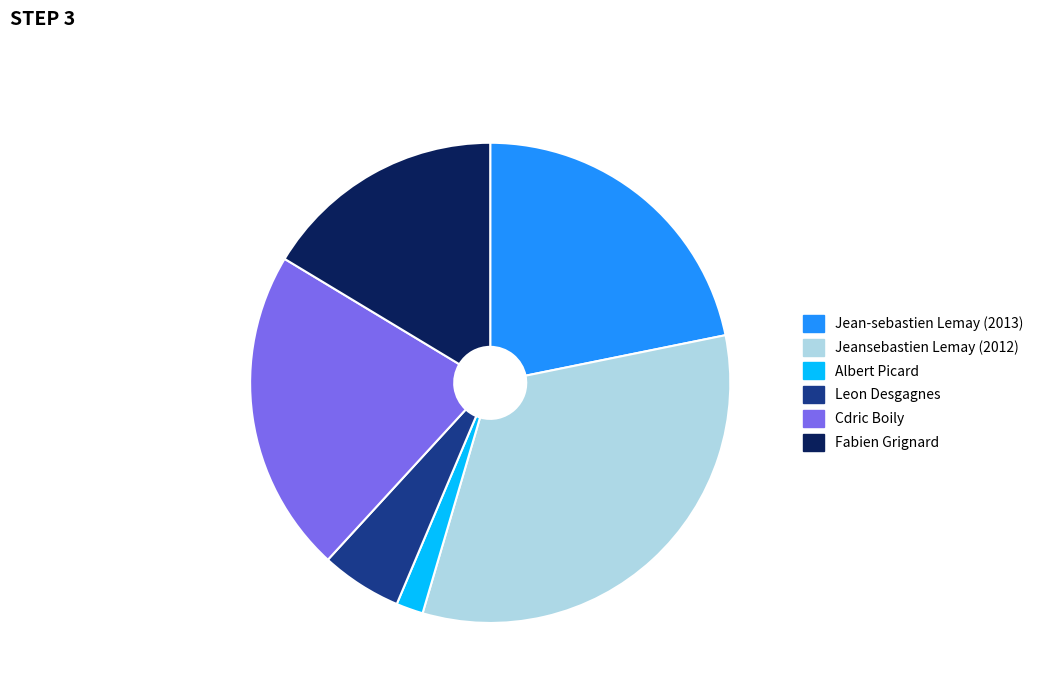

Which slice is the largest?

Jeansebastien Lemay (2012)